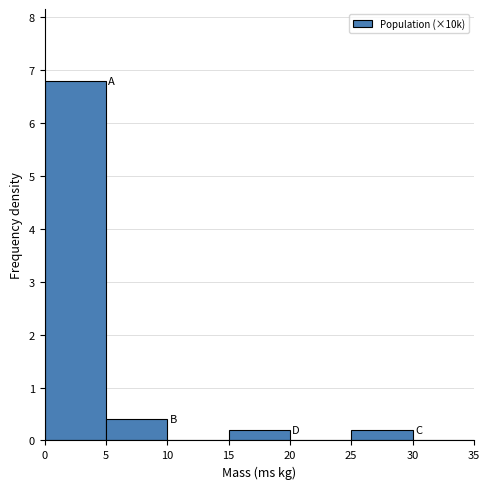

What is the height of the bar covering 5 to 10 on the x-axis? The values are not printed on the chart, so give them approximately, as read against the axis.

0.4